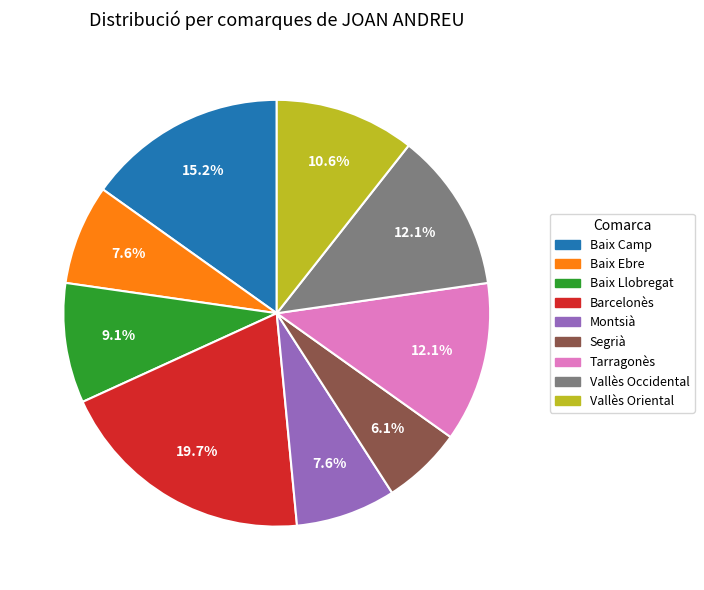

What percentage is the Vallès Occidental slice, to the nearest percent?

12%